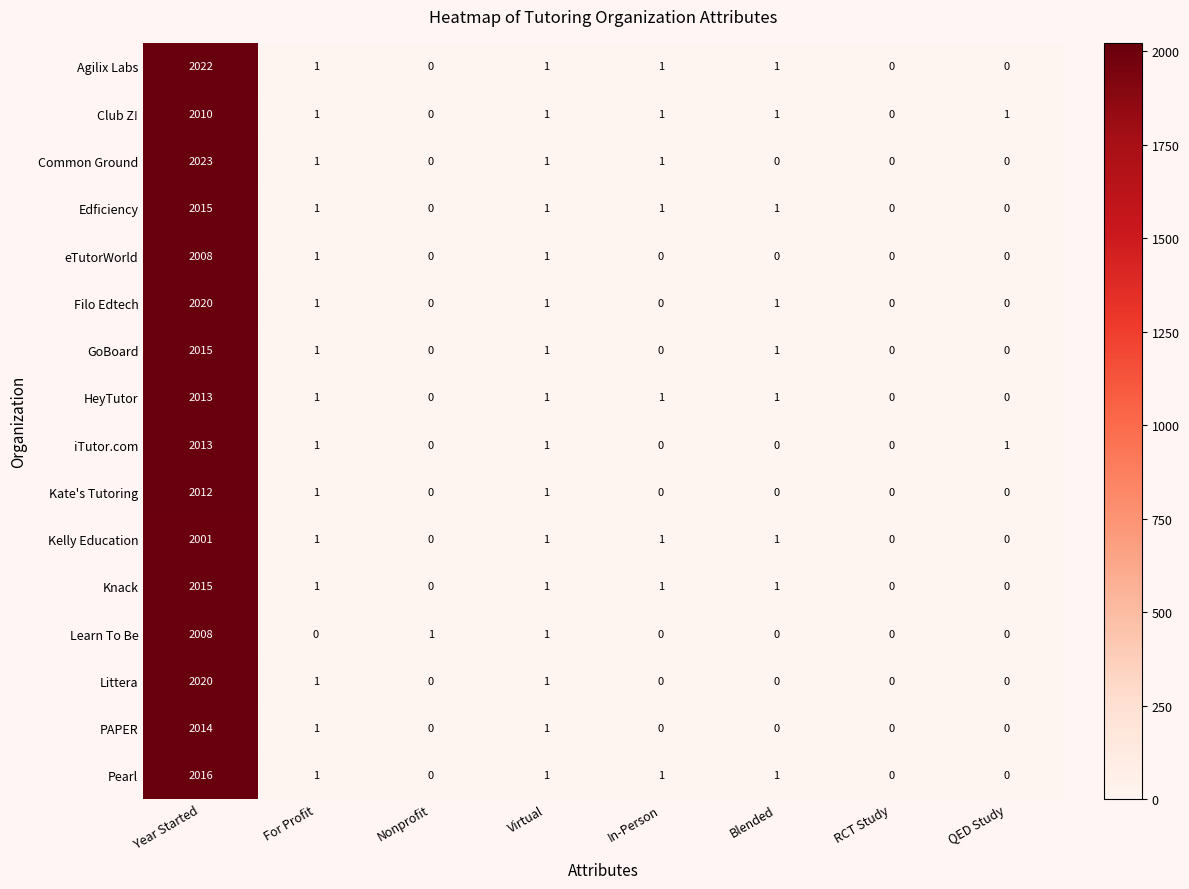

What is the difference between the Edficiency values at Year Started and Virtual?

2014